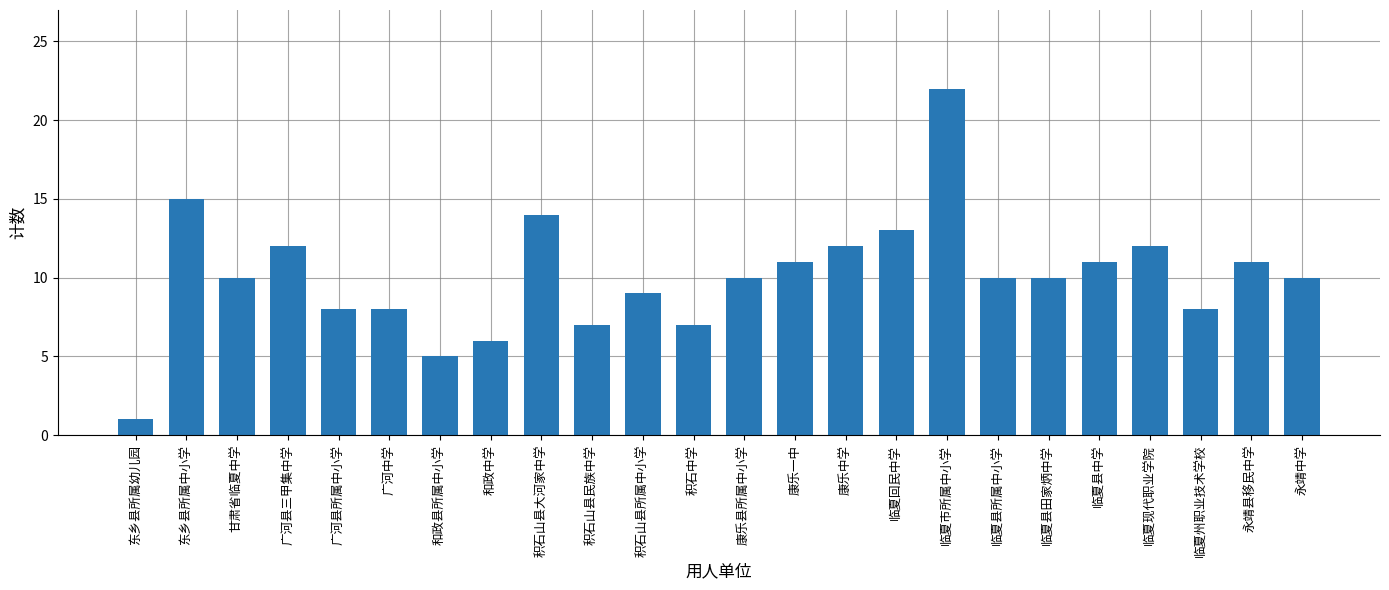

Which label corresponds to the largest value in the chart?

临夏市所属中小学